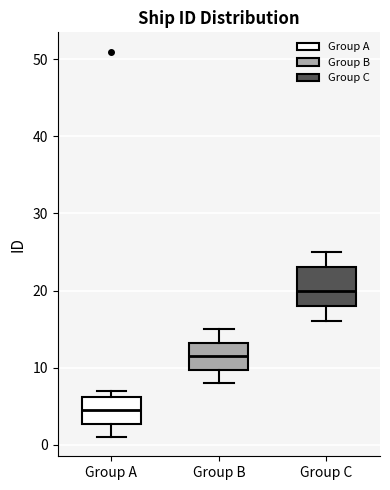

Reading left to right, transcribe this box plot: for each box, give where its median line is, the range the box spans, and where its two whiskers end, as read against the y-axis. The values are not printed on the chart, so give them approximately, as read against the axis.

Group A: median 5, box 3 to 6, whiskers 1 to 7
Group B: median 12, box 10 to 13, whiskers 8 to 15
Group C: median 20, box 18 to 23, whiskers 16 to 25